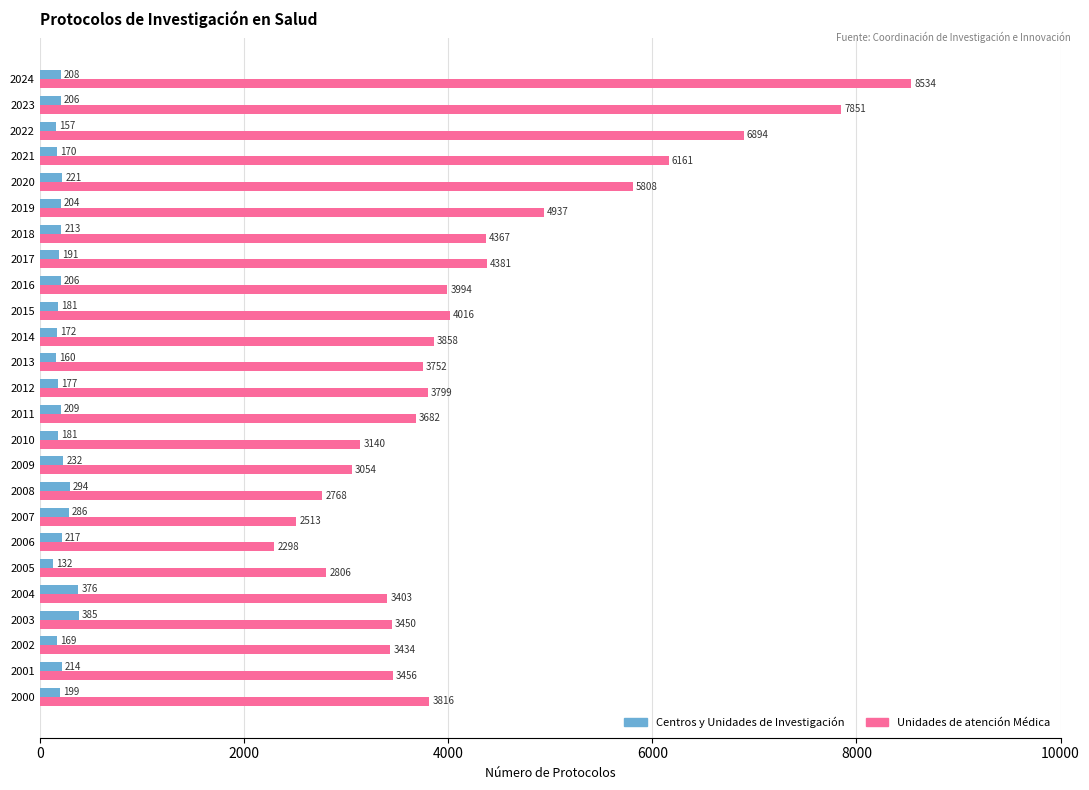

At which category is the sum across all series the highest?

2024